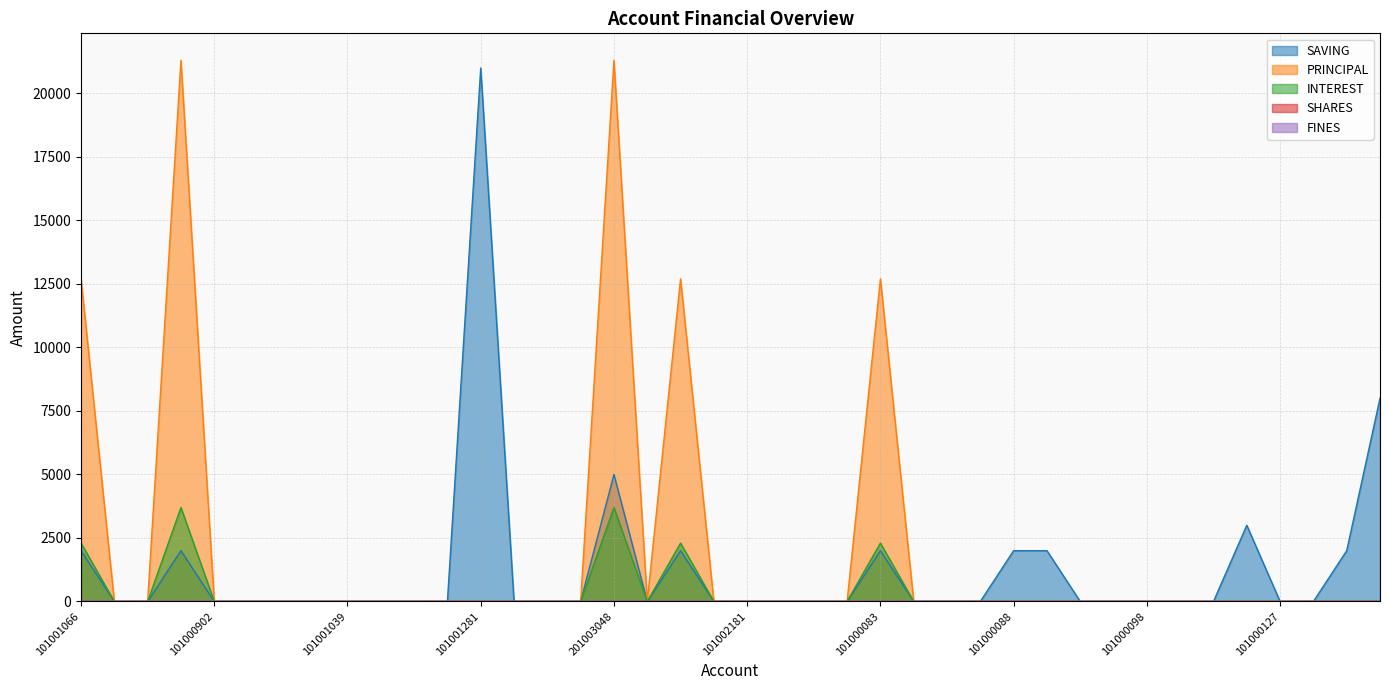

True or false: INTEREST has more than 0 points higher than both neighbors.

True